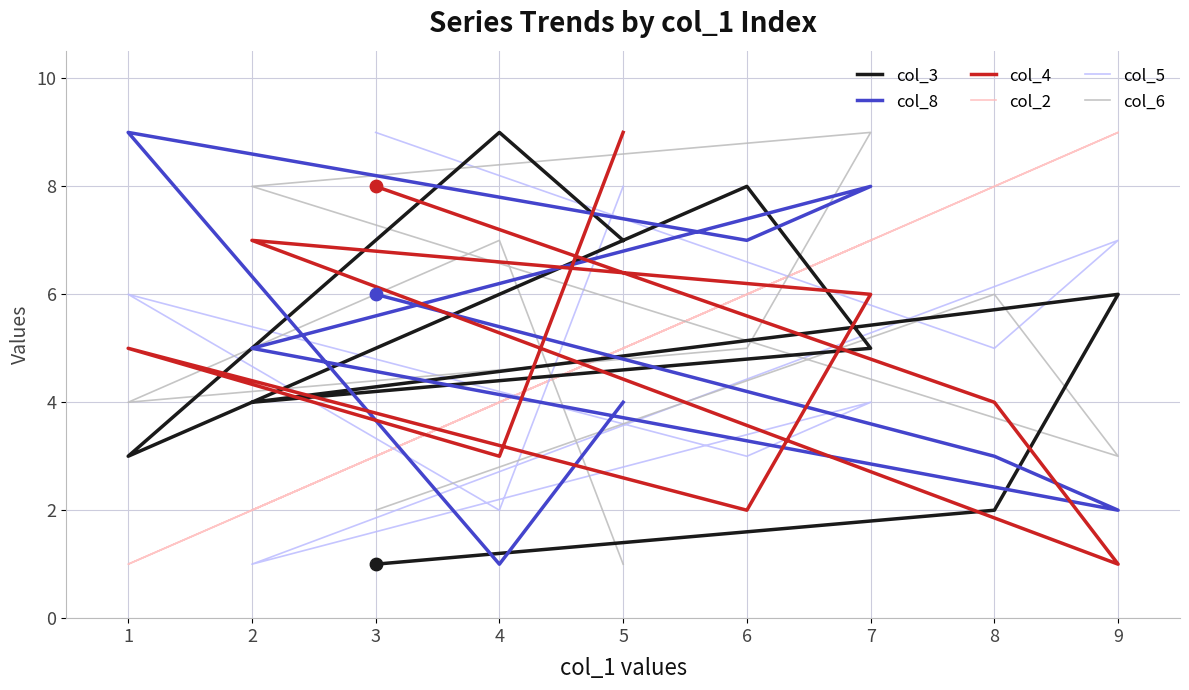

Which series has the largest total across all categories?

col_3